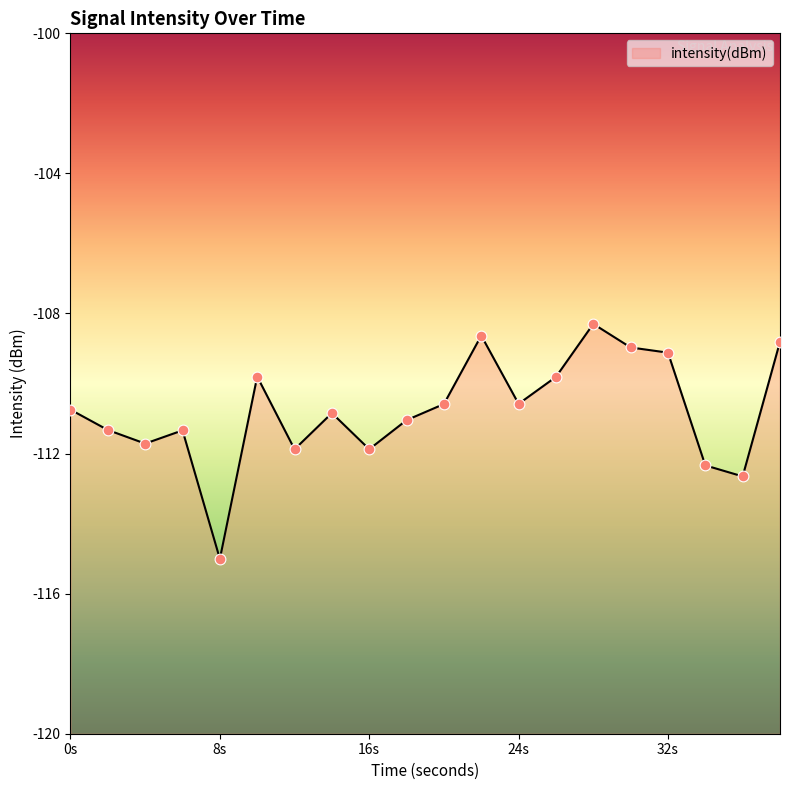

Which has a higher value, 12 or 4?

4